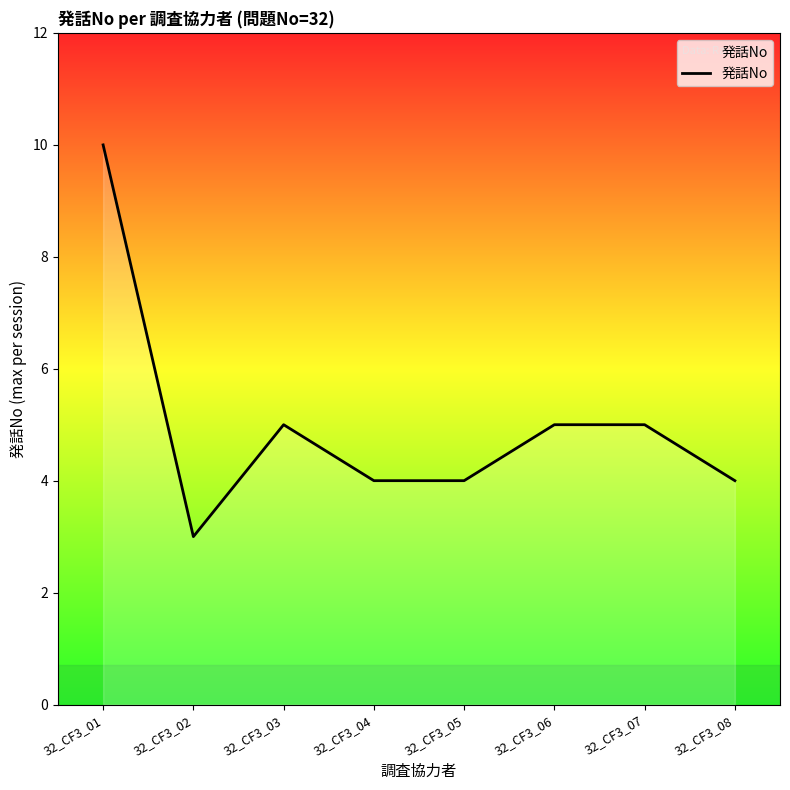

Where is the first local minimum?

32_CF3_02